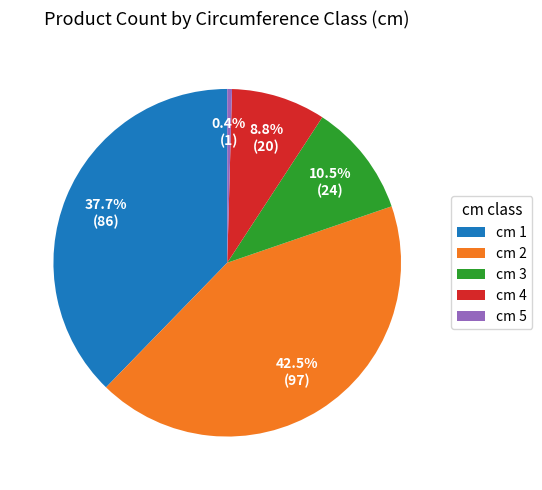

Do cm 4 and cm 1 together represent more than half of the pie?

No